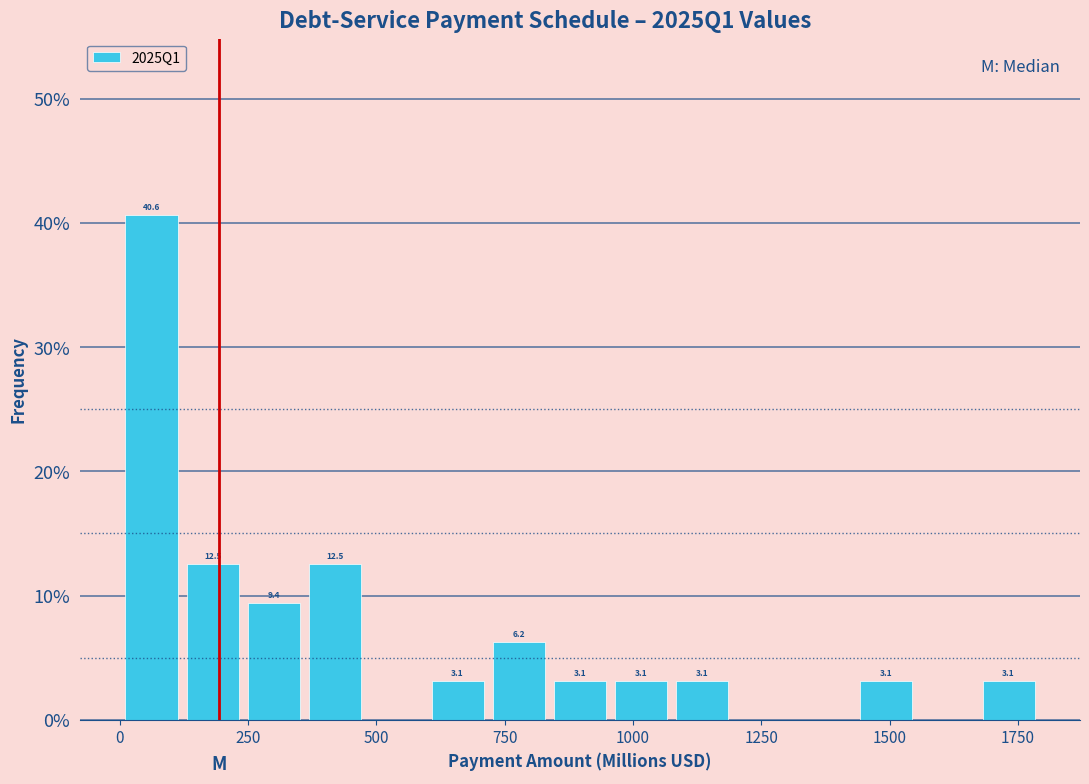

Read against the x-axis, roughly where is the centre of the tallest bar?

50